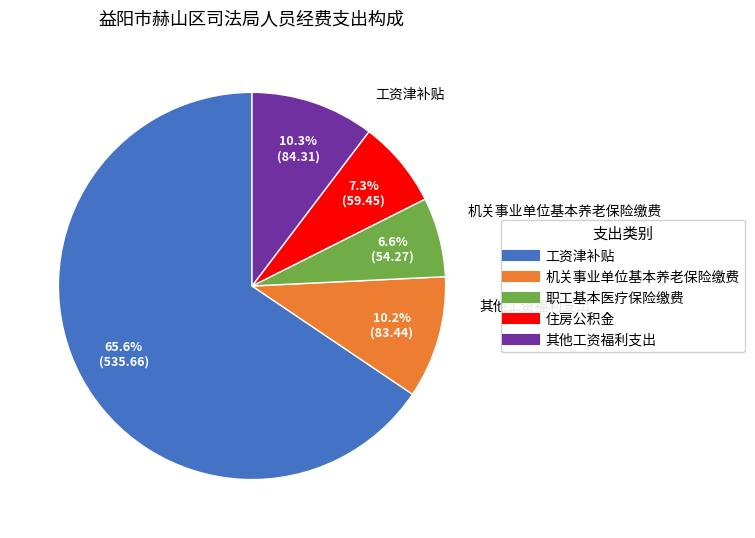

To the nearest percent, what is the difference between the 住房公积金 and 工资津补贴 slice percentages?

58%